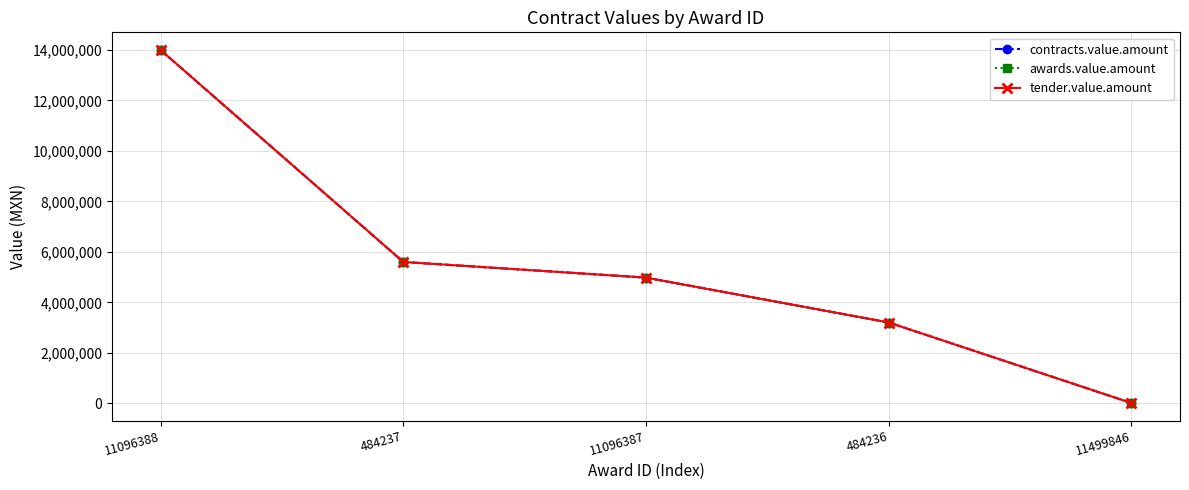

Does the chart have visible grid lines?

Yes